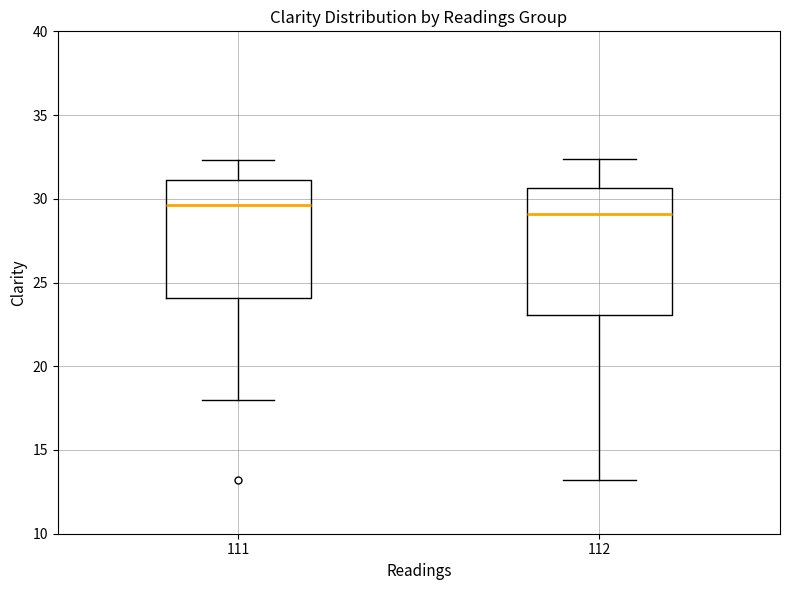

Reading left to right, transcribe this box plot: for each box, give where its median line is, the range the box spans, and where its two whiskers end, as read against the y-axis. The values are not printed on the chart, so give them approximately, as read against the axis.

111: median 29.5, box 24.0 to 31.0, whiskers 18.0 to 32.5
112: median 29.0, box 23.0 to 30.5, whiskers 13.0 to 32.5